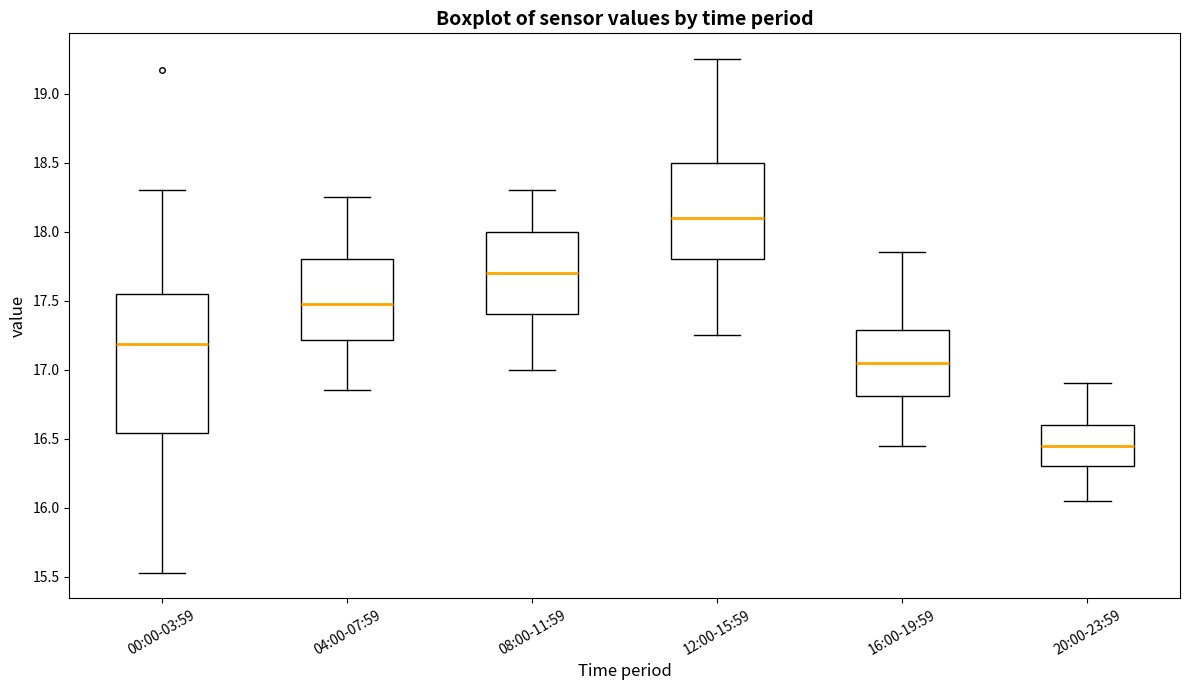

Which box has the lowest median line?

20:00-23:59